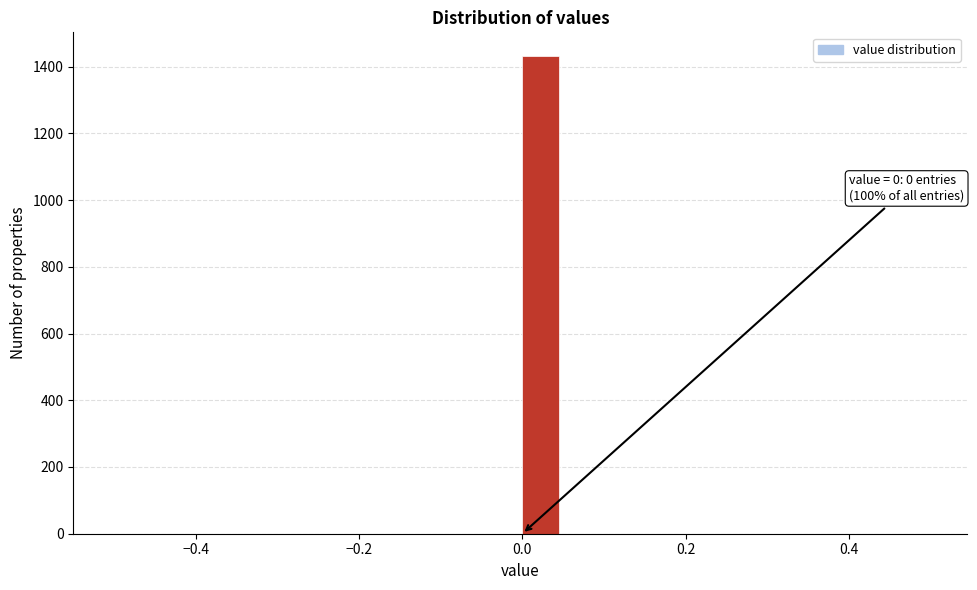

Read against the x-axis, roughly where is the centre of the tallest bar?

0.02